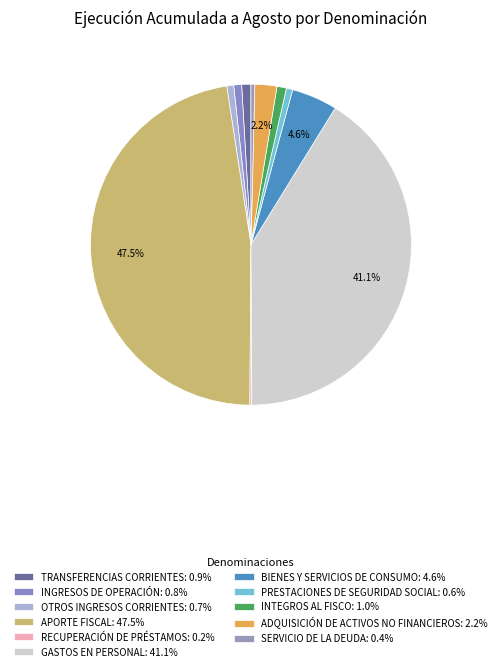

Count the number of slices in the pie.

11